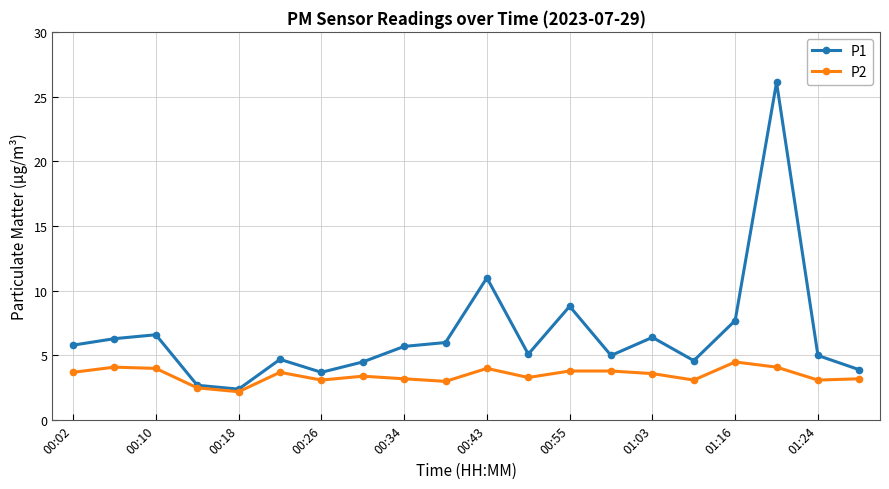

What is the value of the P2 point at the 5th from the left?

2.2